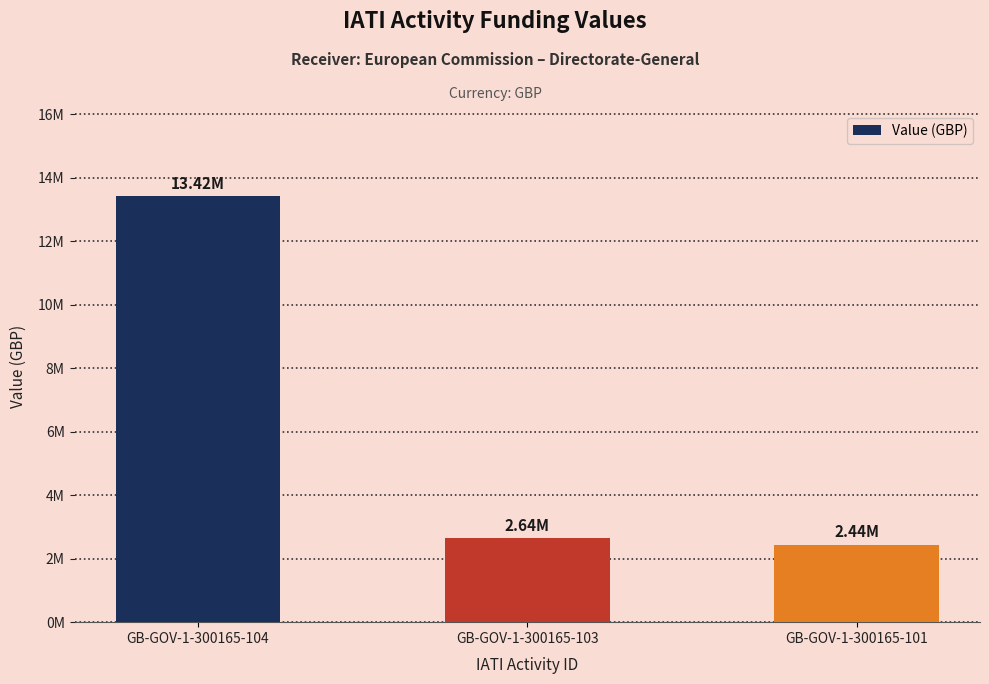

At which label does the data first exceed 2640845?

GB-GOV-1-300165-104